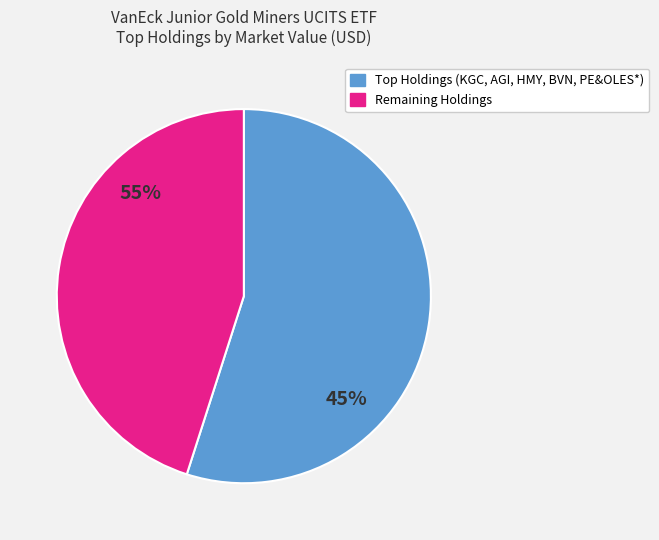

Is it true that ARTG is 9% of the pie?

False